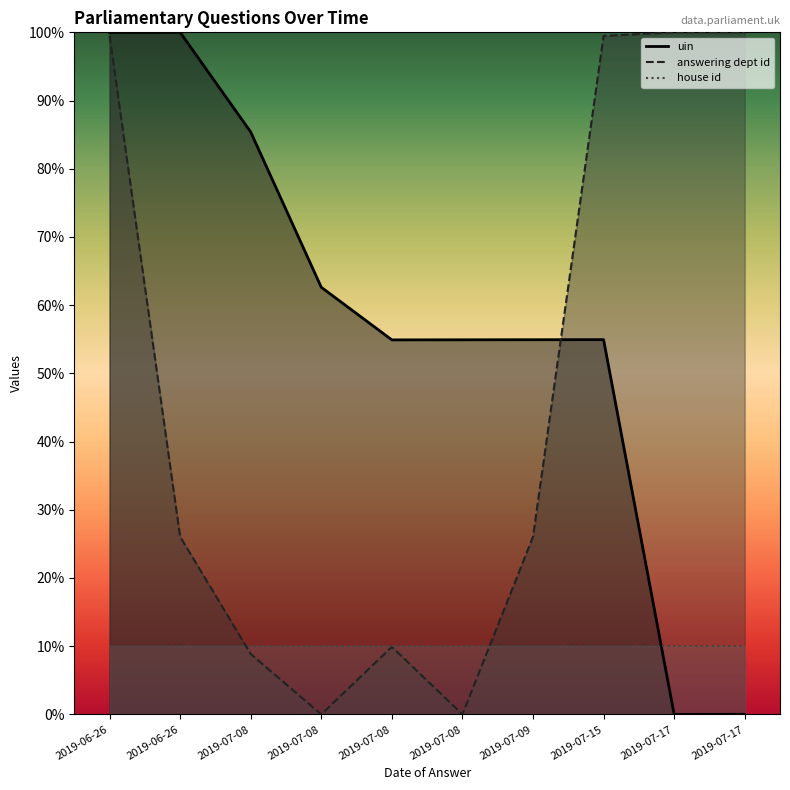

What are all the series names shown in the legend?

uin, answering dept id, house id